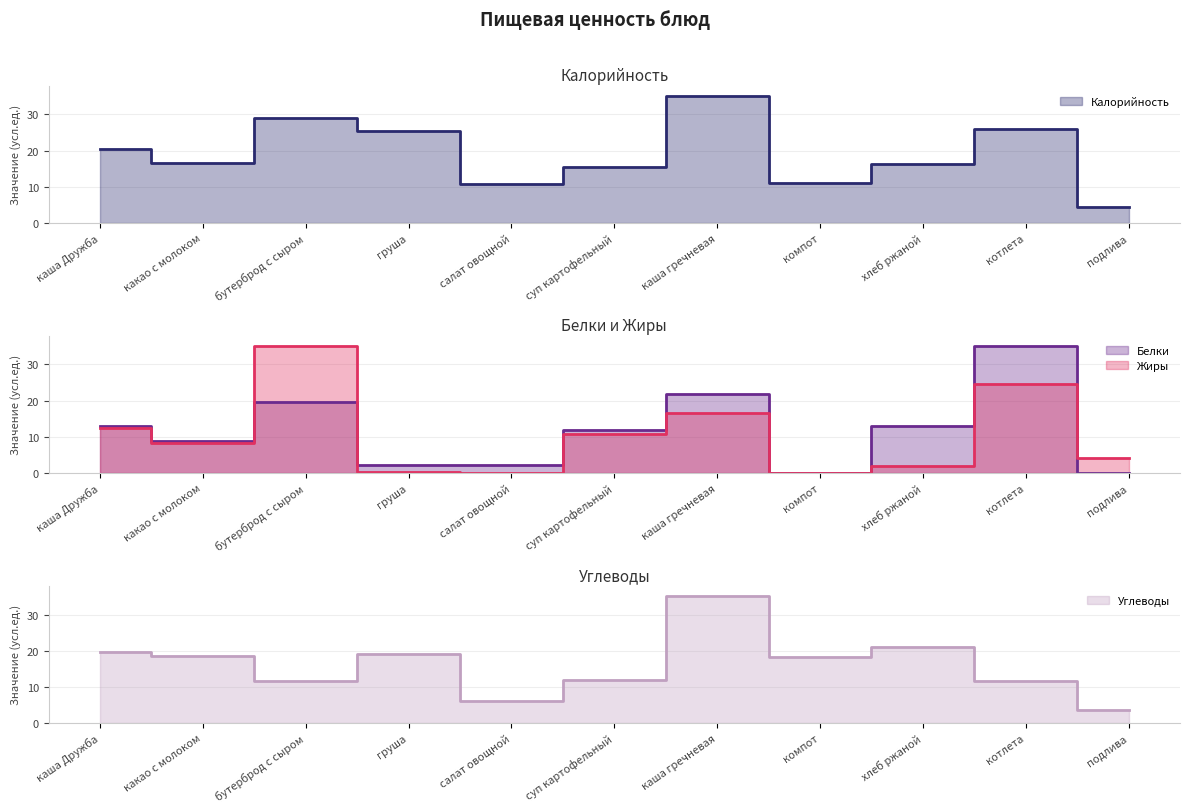

Which series ends up on top after the final intersection of Углеводы and Белки?

Углеводы